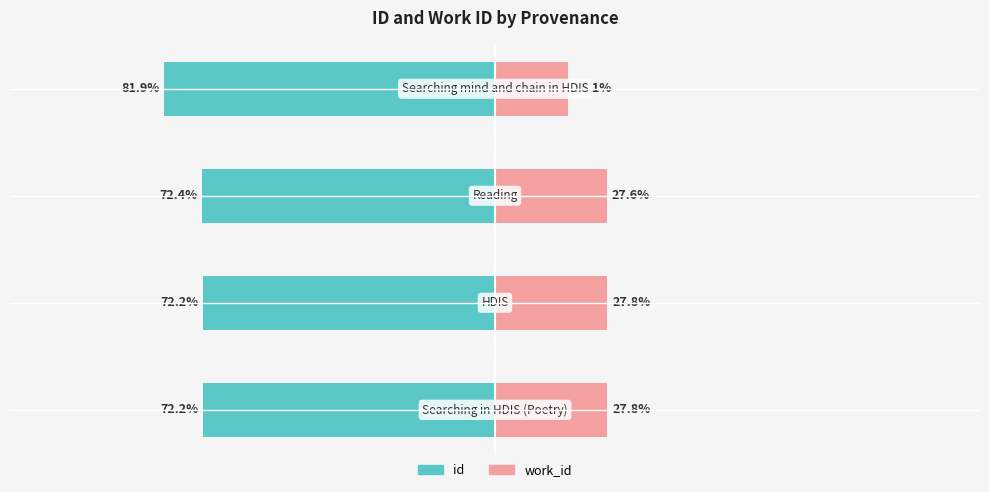

The id series shows -95.0 at 0. True or false?

False